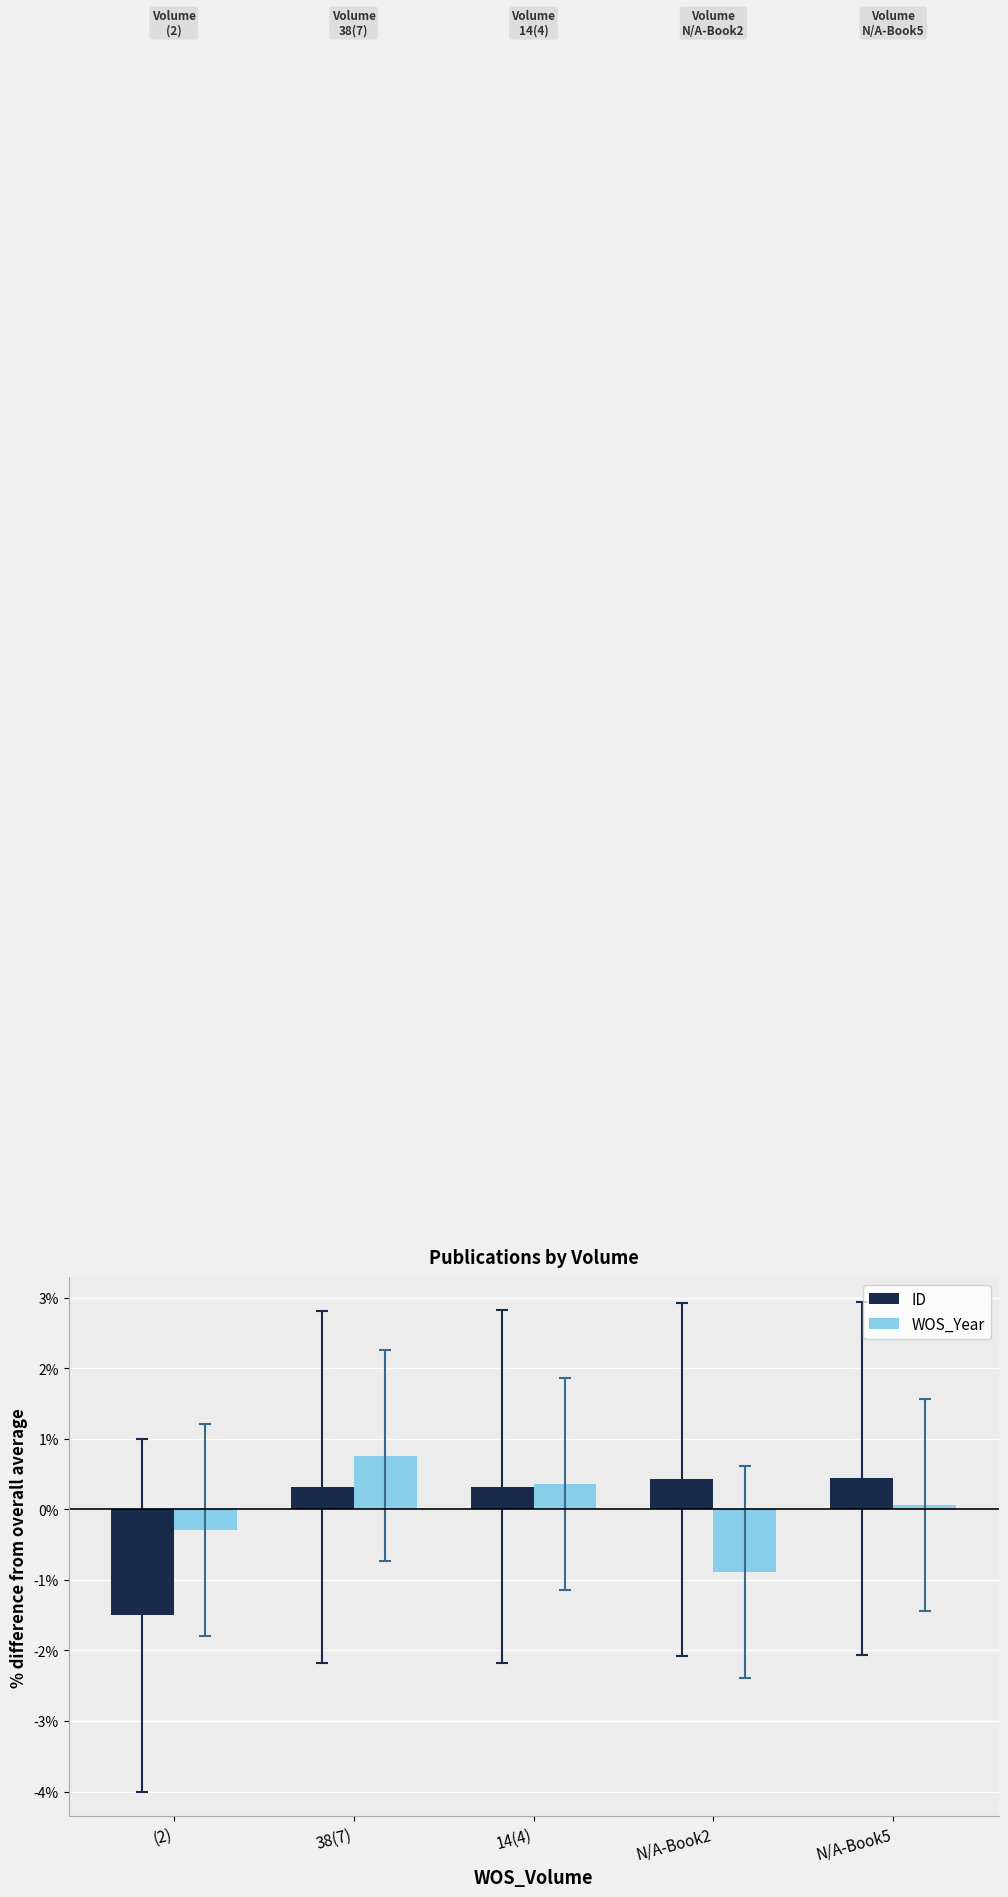

What position from the right is N/A-Book2?

2